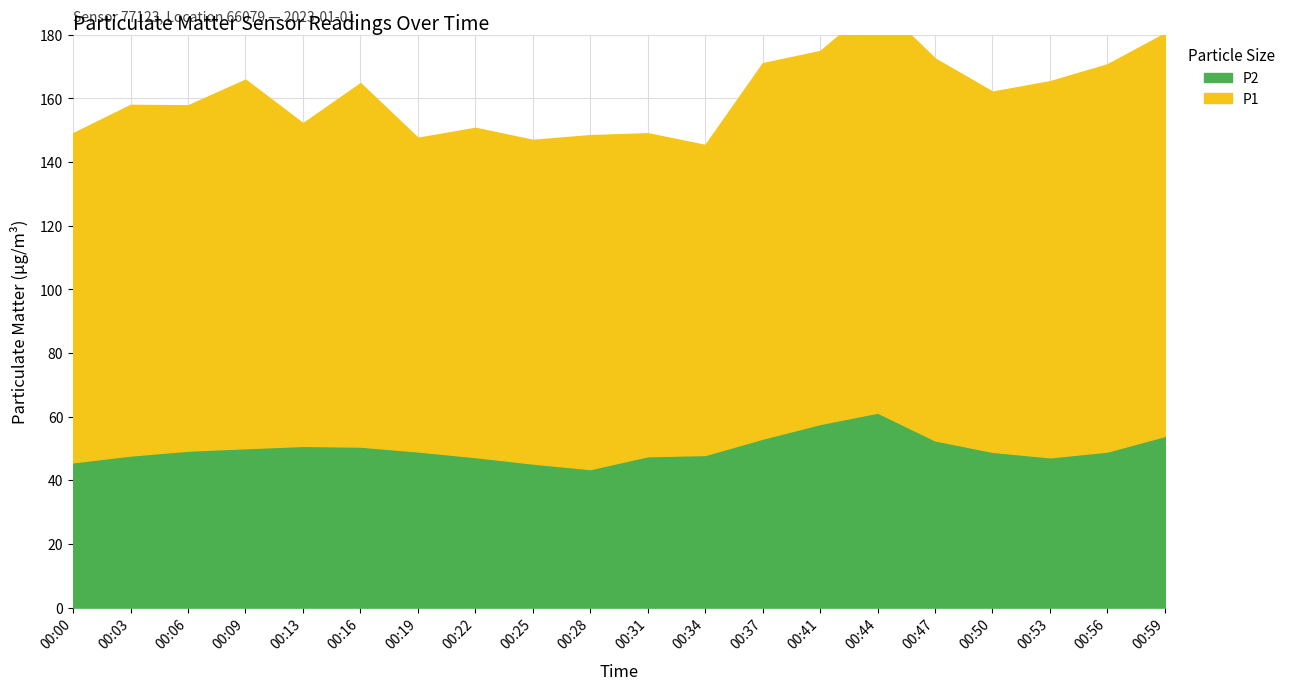

What is the approximate value of P2 at 00:56?

49.0